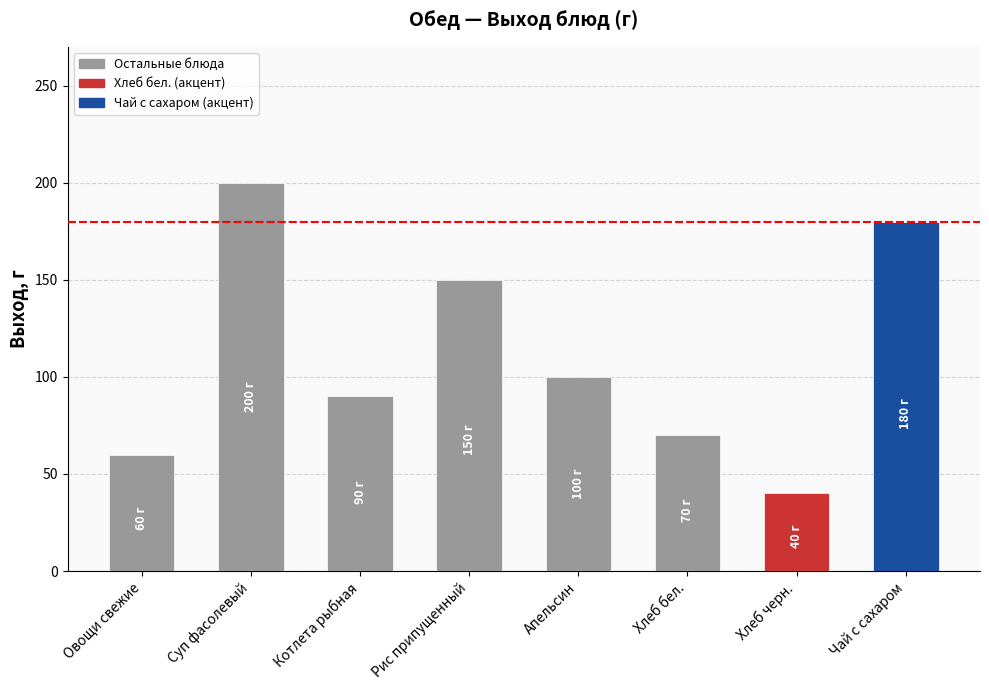

Reading left to right, transcribe all the data shown in this chart.

60	200	90	150	100	70	40	180